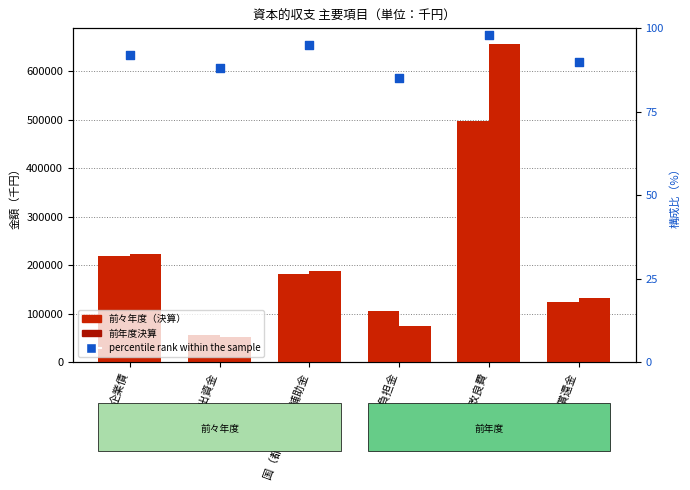

At which category is the sum across all series the highest?

建設改良費